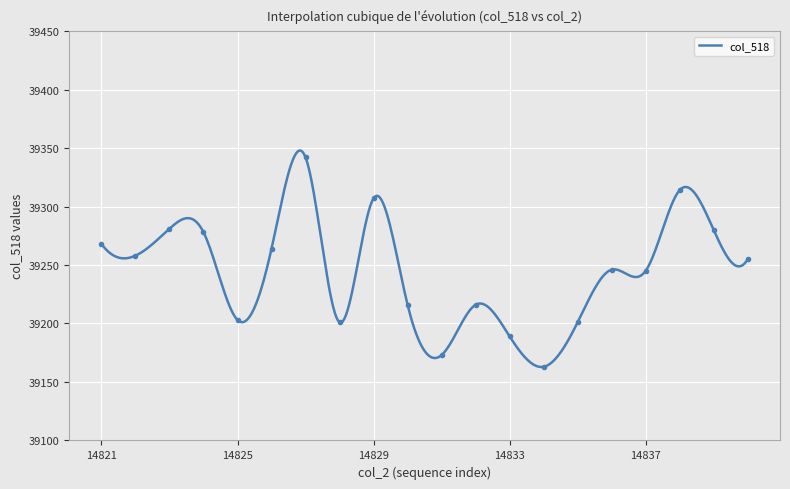

What is the change in value from 14835 to 14838?

+113